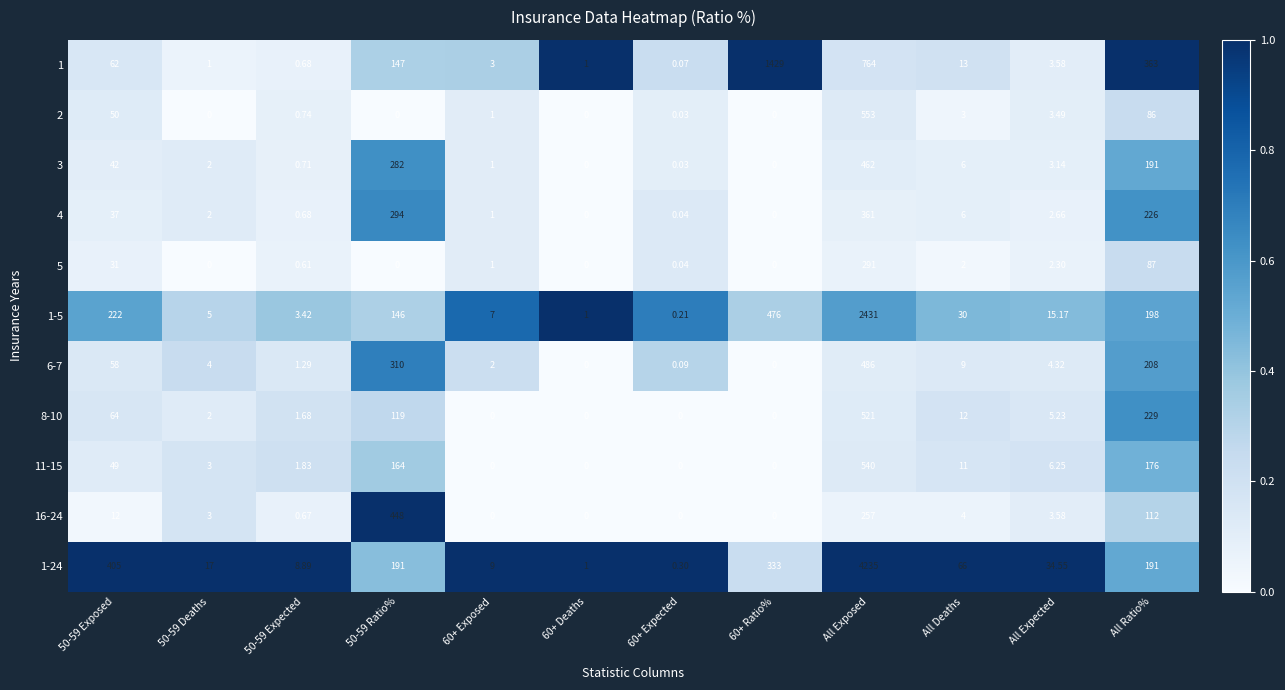

Which series has the largest total across all categories?

1-24